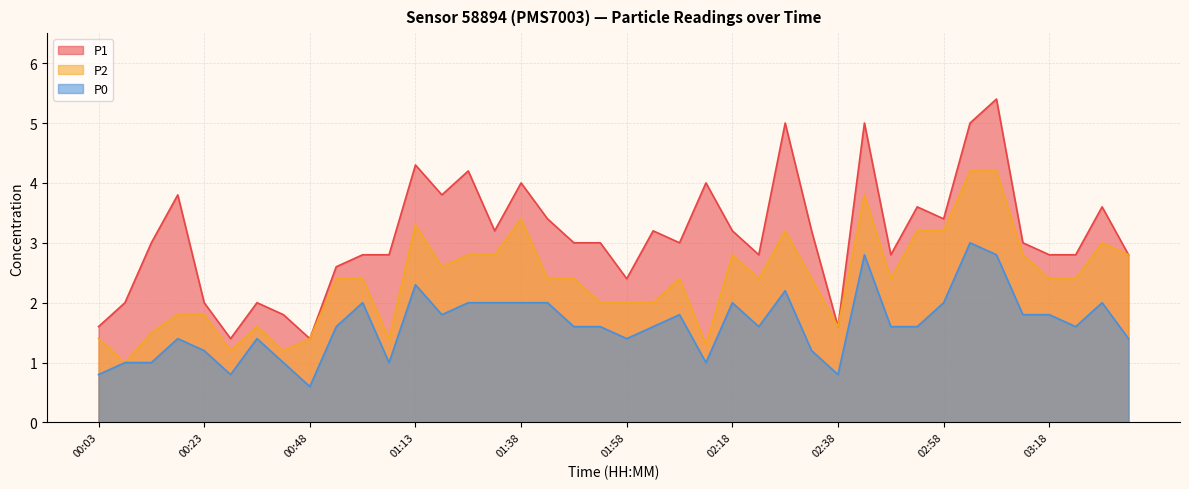

How many interior local peaks does the P2 series have?

8